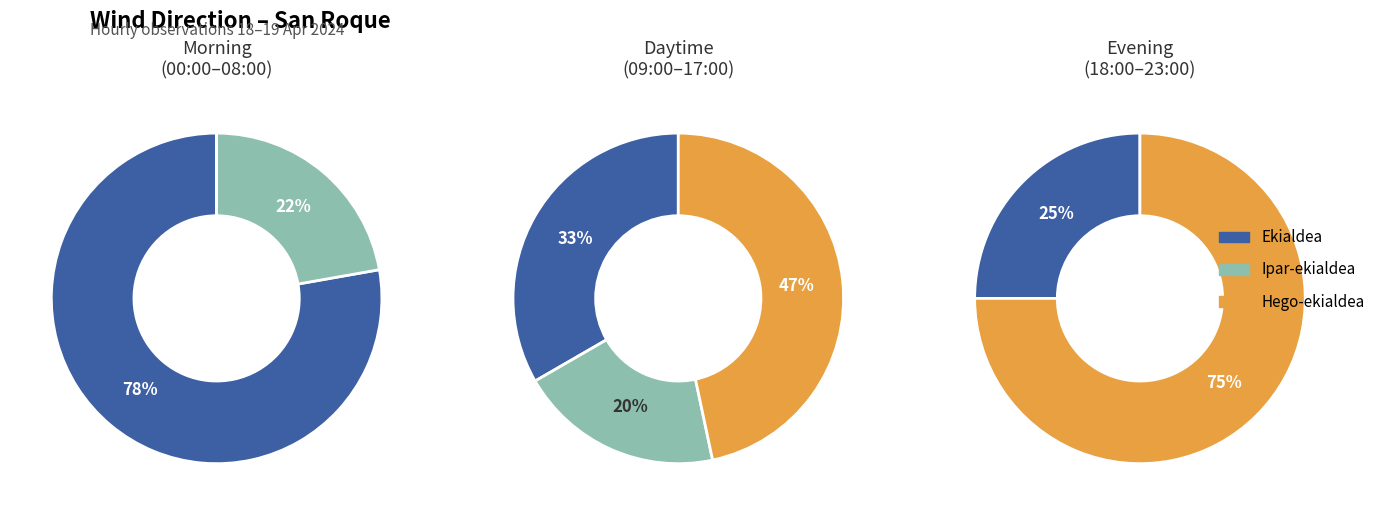

What is the largest slice in the pie chart?

Ekialdea